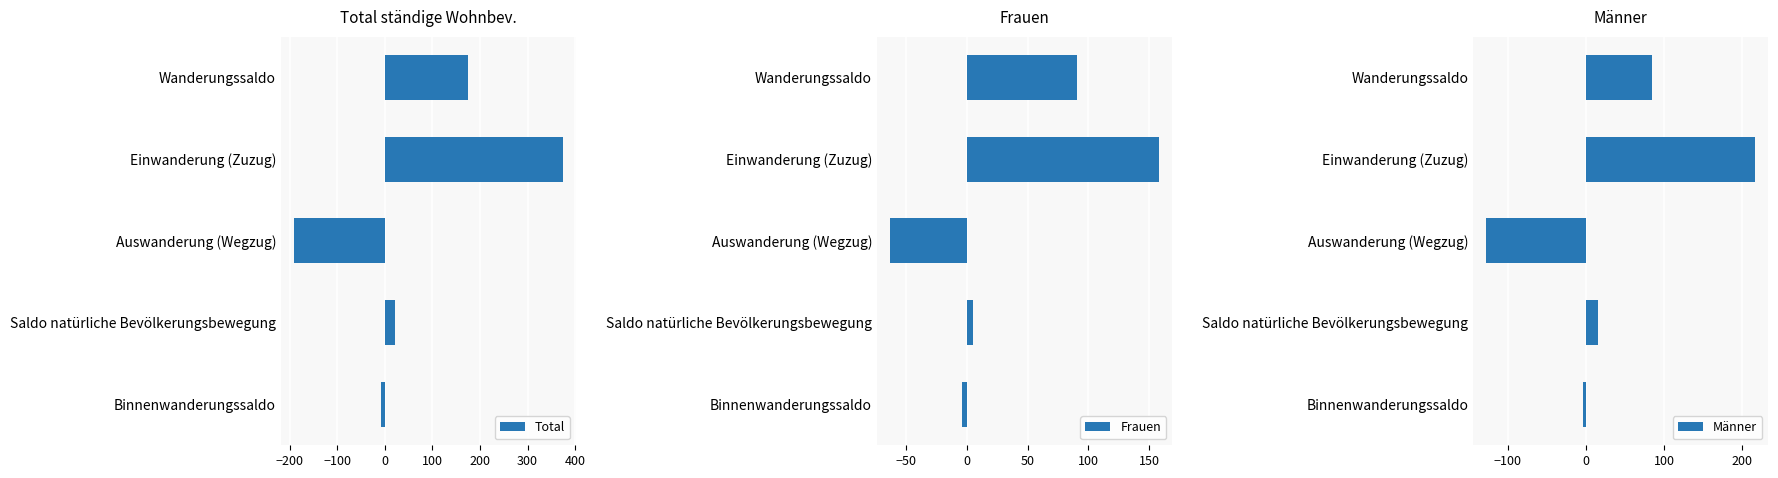

What is the difference between the second highest and minimum values in the Total series?

365